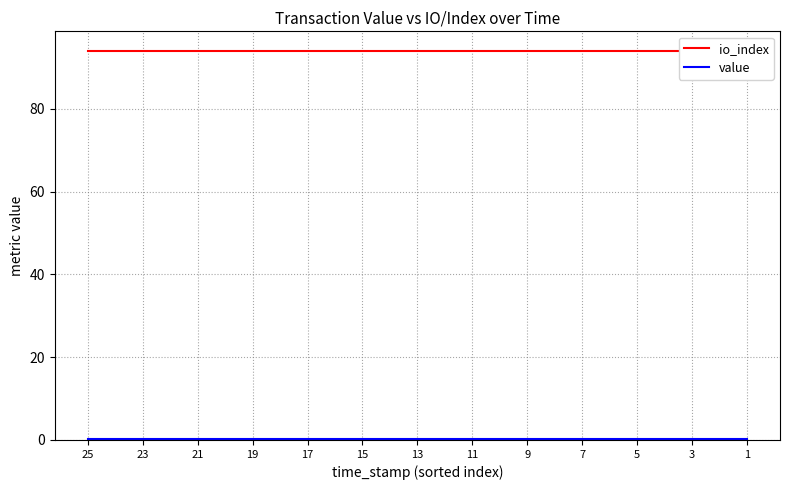

Where is io_index nearest to the value 94?

25